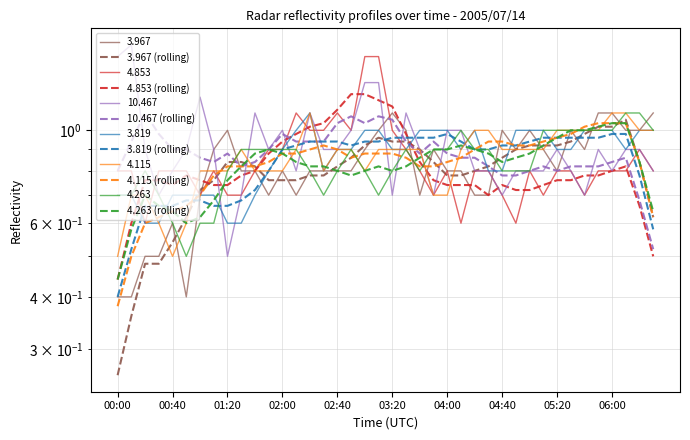

List the series in order of their peak value, lowest first.

3.819 (rolling), 4.115 (rolling), 4.263 (rolling), 3.967 (rolling), 10.467 (rolling), 4.853 (rolling)